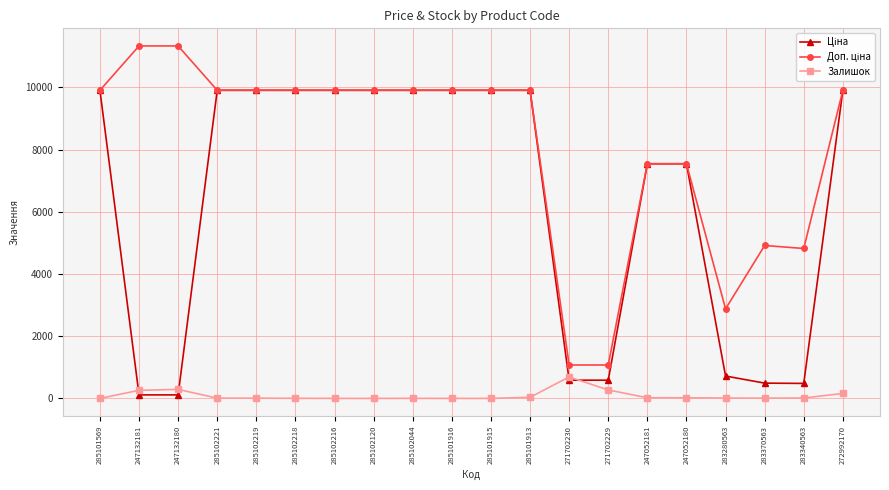

What is the maximum value shown in the chart?

11334.0